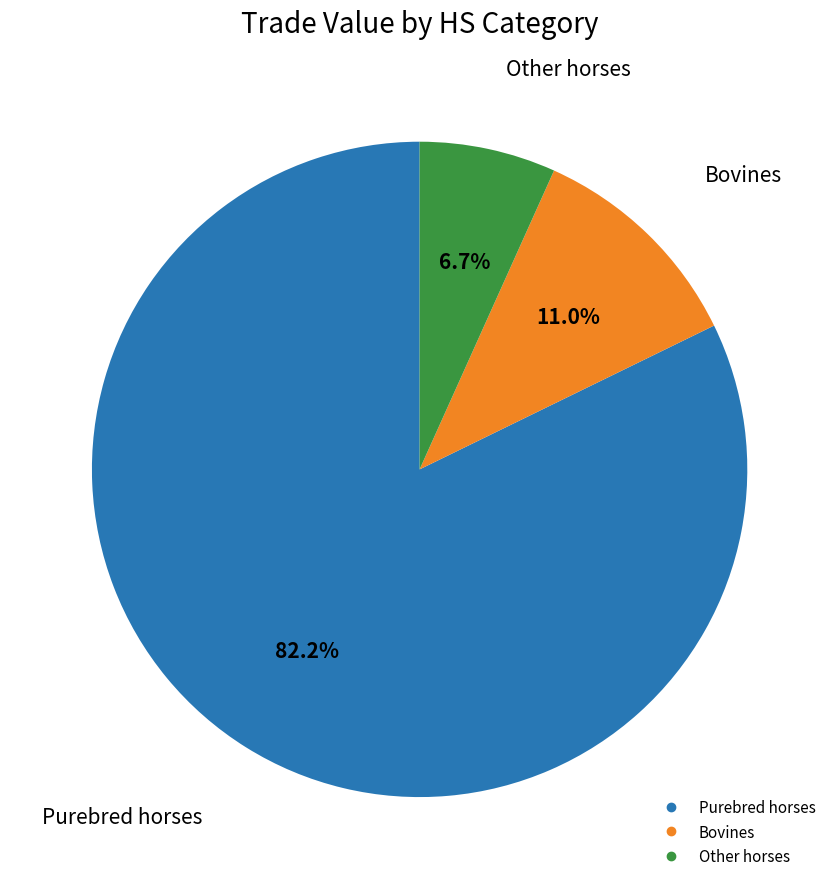

Does any single category account for the majority?

Yes